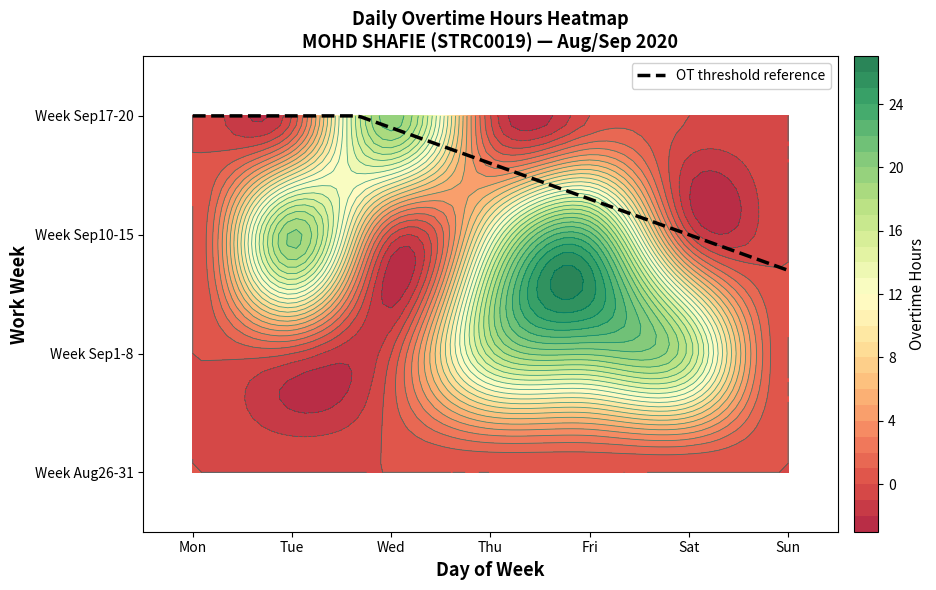

What is the sum of the 5 values at 7 and 5?

35.9